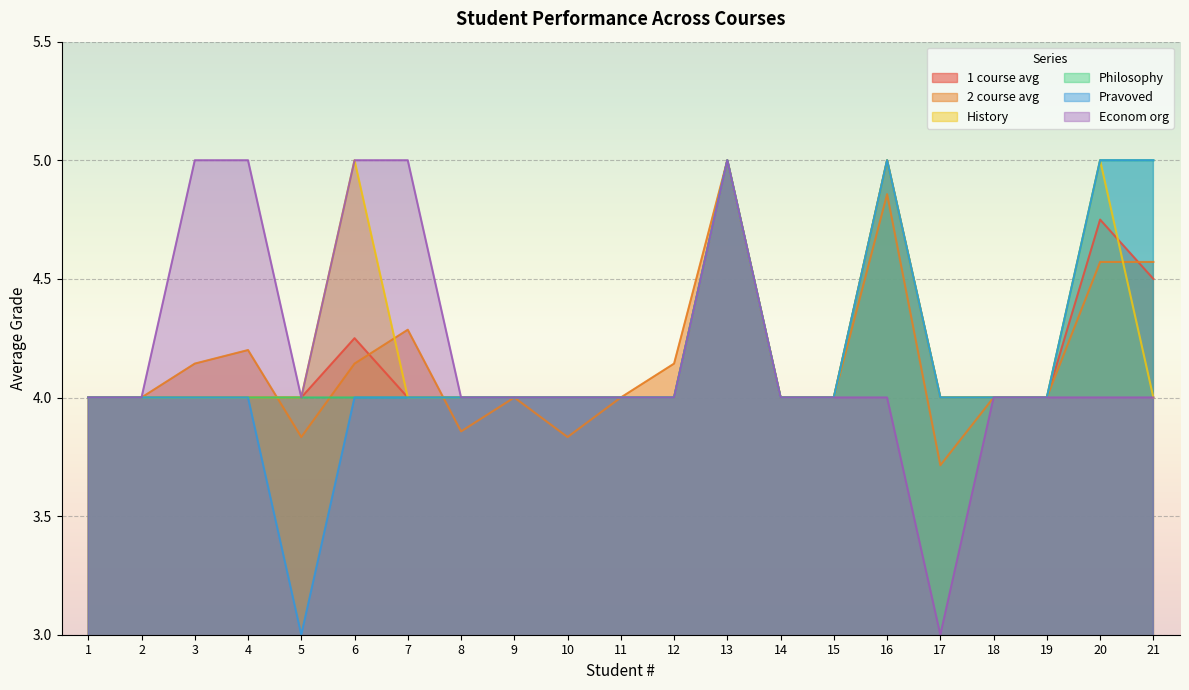

What is the value of the History point at the 18th from the left?

4.0